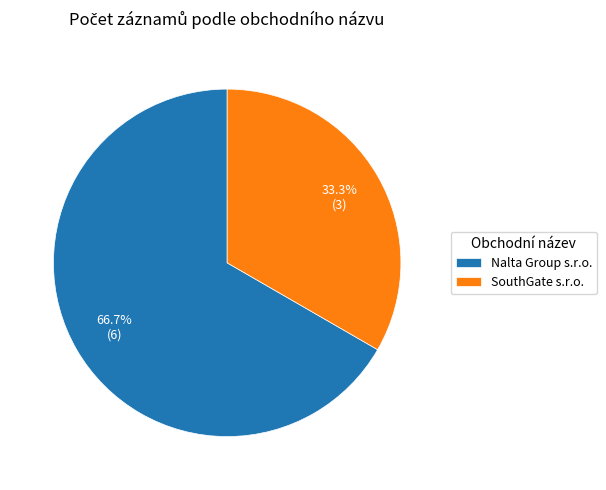

What is the ratio of the value at SouthGate s.r.o. to the value at Nalta Group s.r.o.?

0.5